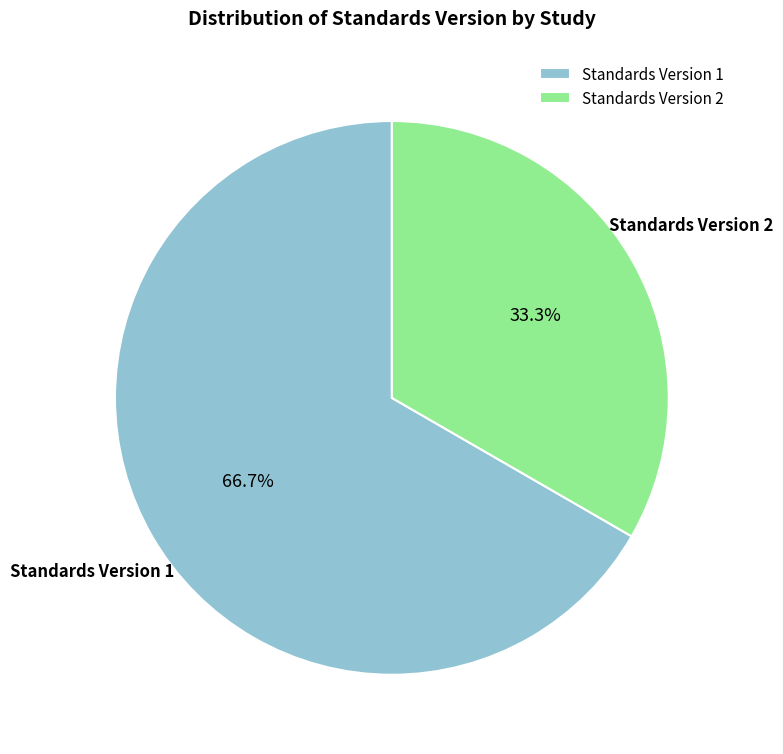

Is there any slice that represents more than half of the pie?

Yes